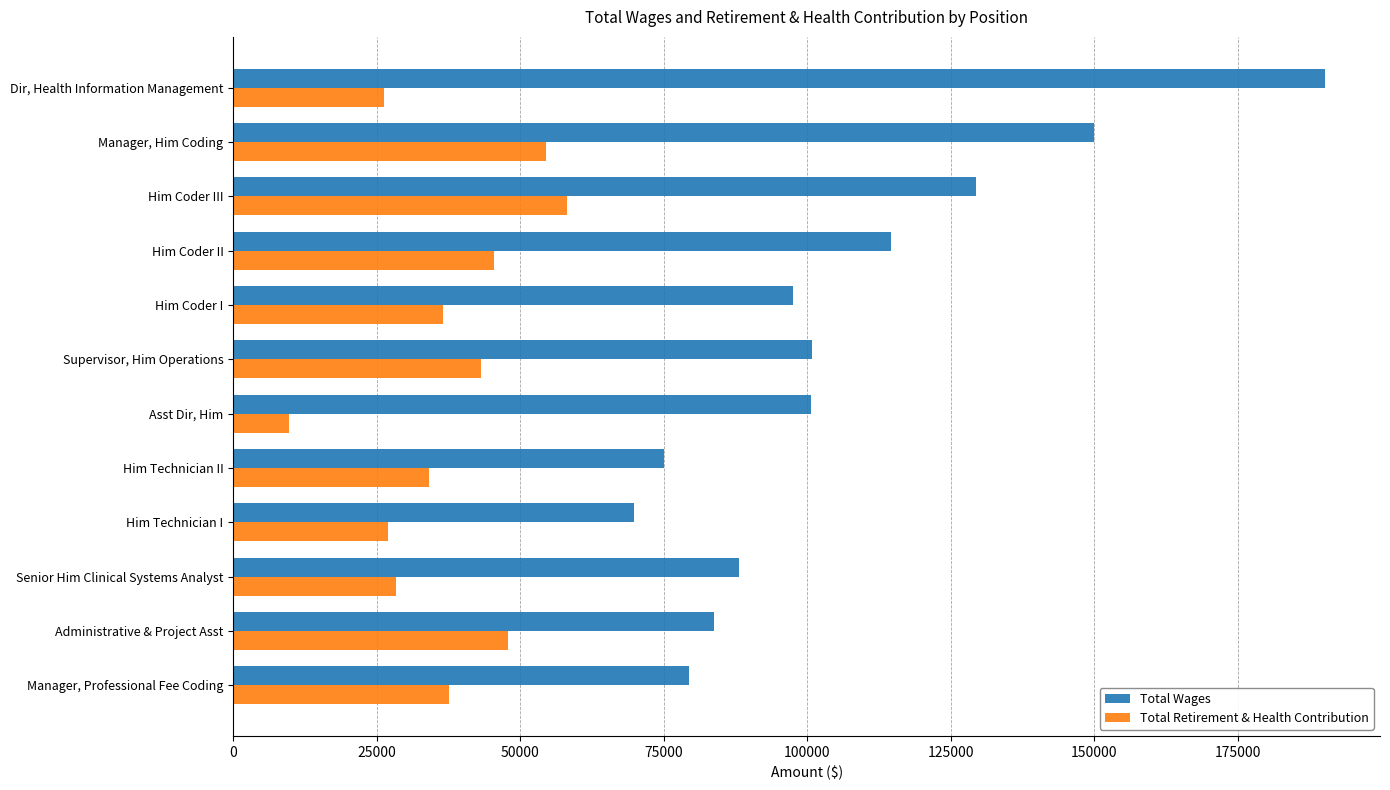

List the series in order of their overall mean, lowest first.

Total Retirement & Health Contribution, Total Wages